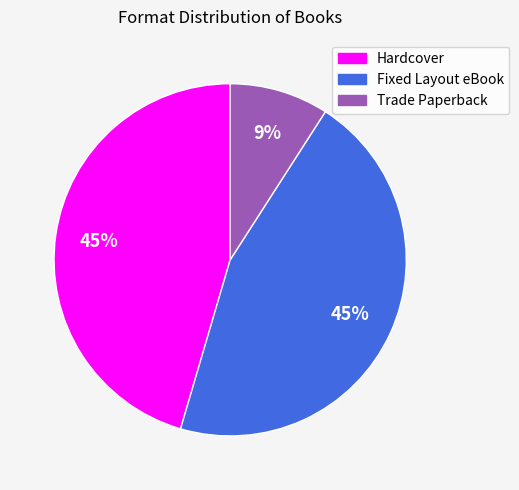

Which slice is the smallest?

Trade Paperback